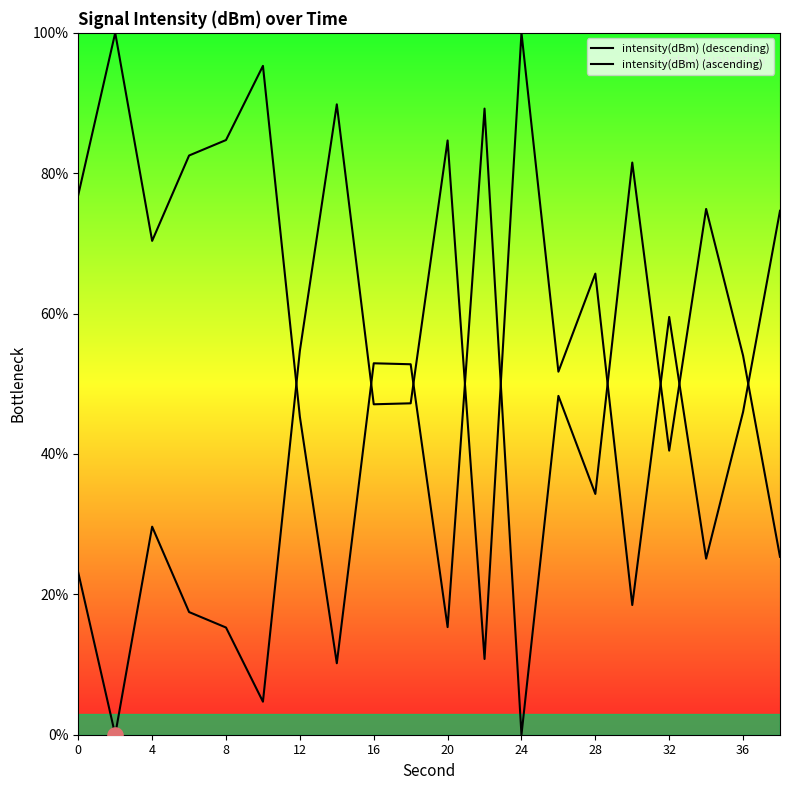

Which series has the largest total across all categories?

intensity(dBm) (ascending)